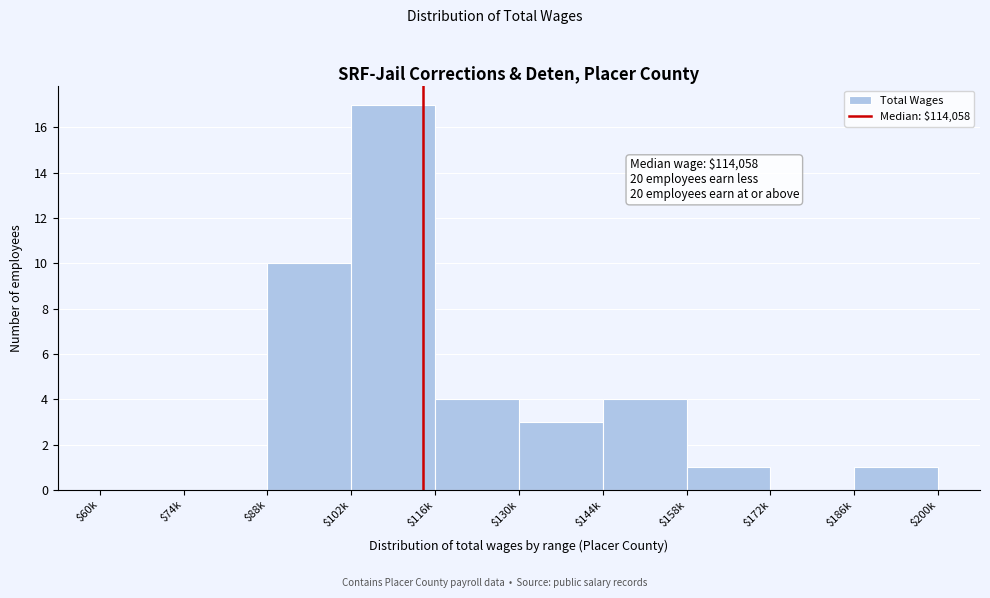

The value at $60k is 7. True or false?

False